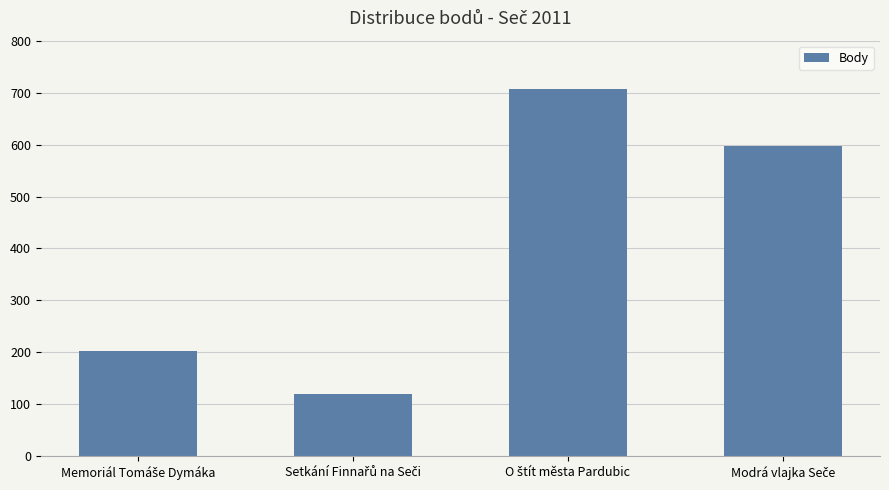

What is the smallest value displayed?

119